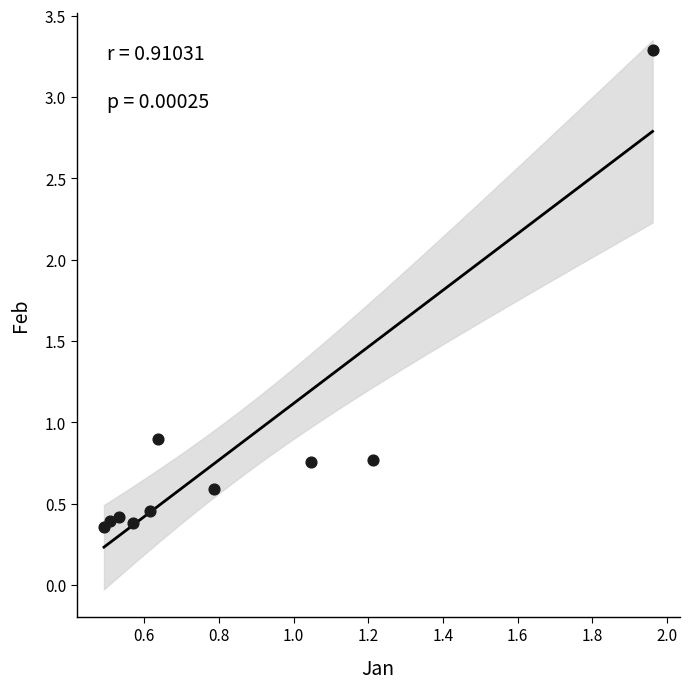

What Y value in the scatter plot is closest to 1?

0.9